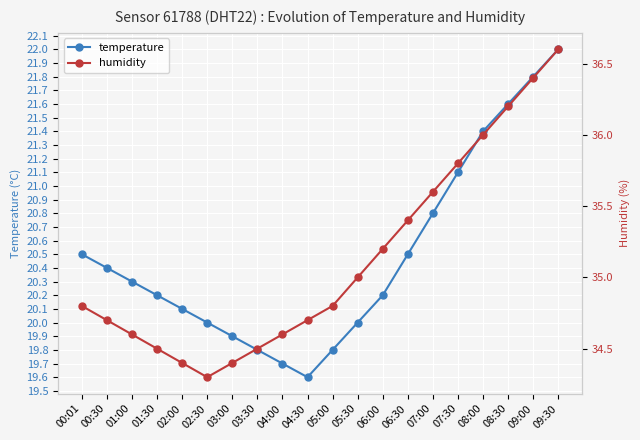

Which series changed the most between 05:30 and 09:30?

temperature